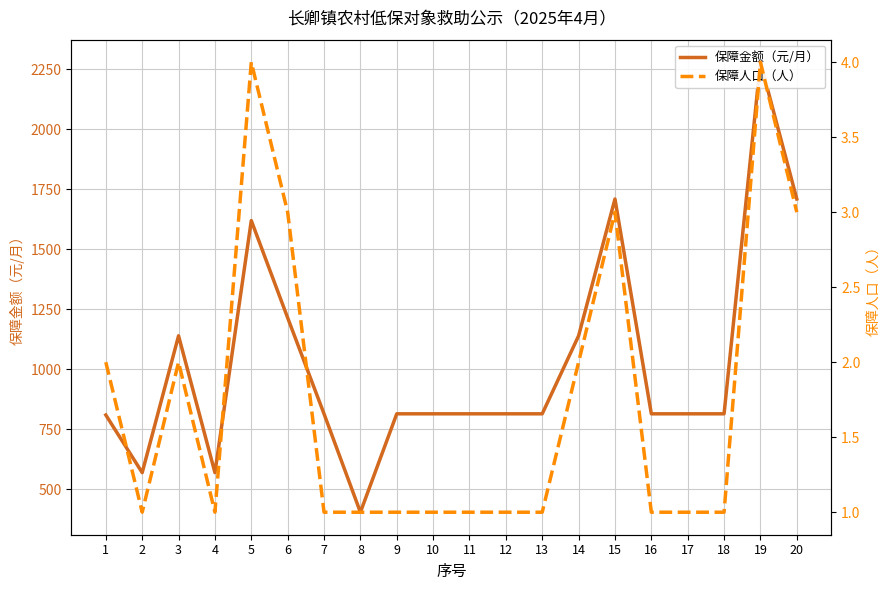

What is the spread (max minus min) of values at 3?

1138